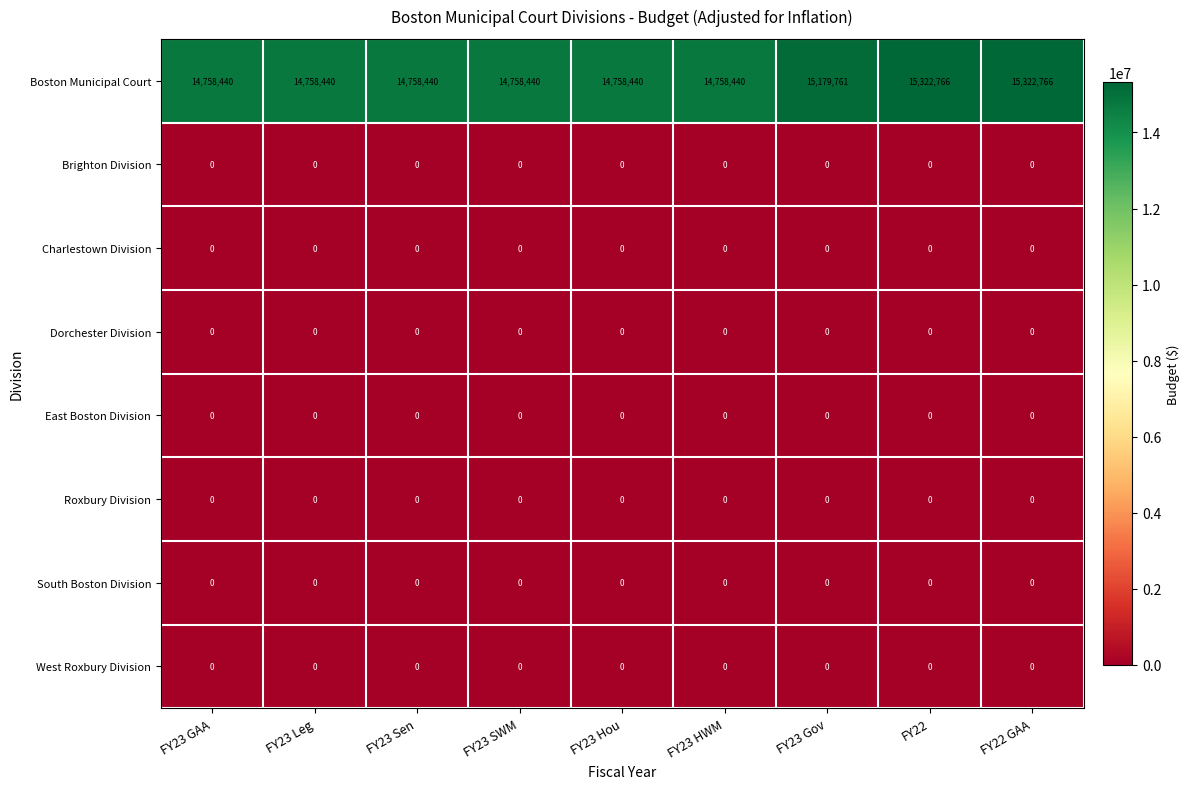

The value of Brighton Division at FY23 HWM is 0. True or false?

True